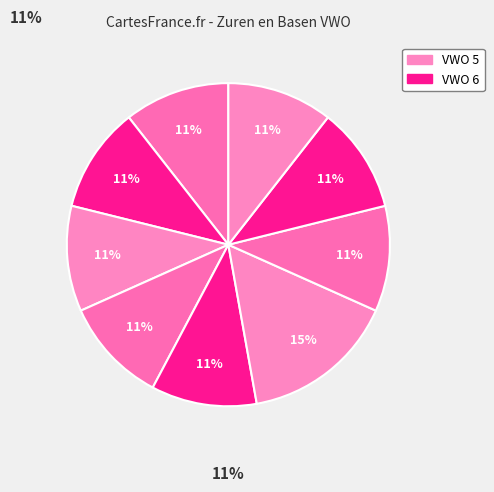

How many segments does this pie chart have?

9